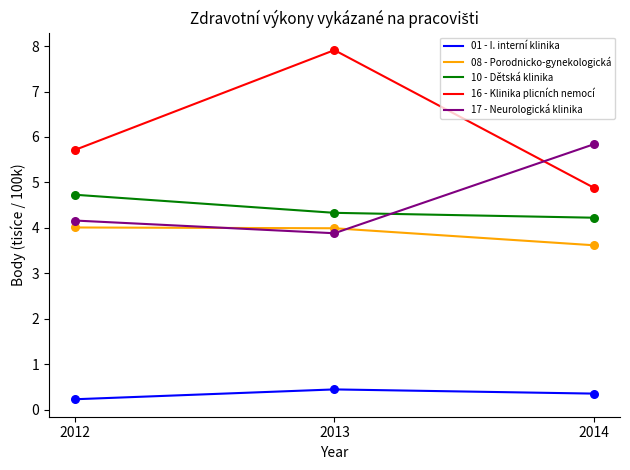

Which series has the largest range (max minus min)?

16 - Klinika plicních nemocí